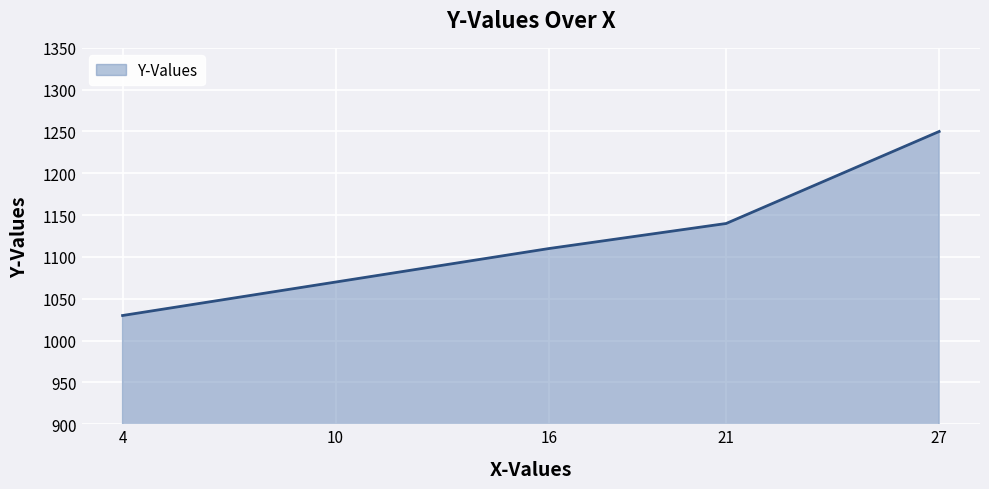

What is the difference between the values at 27 and 4?

220